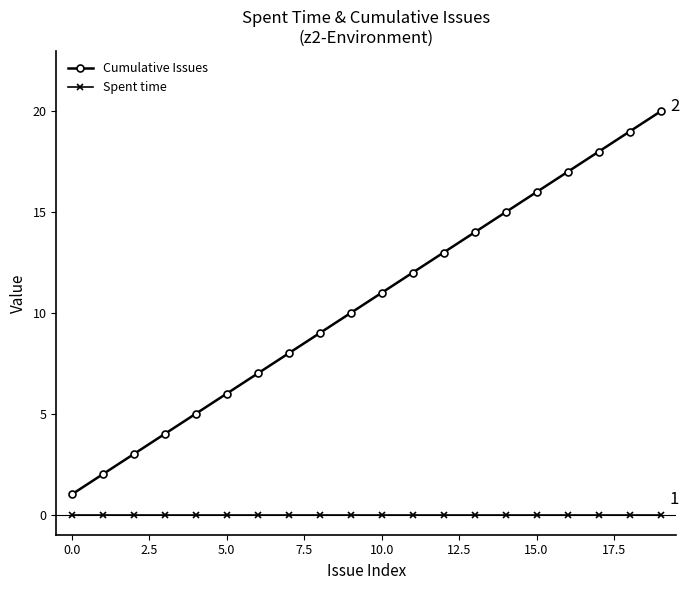

True or false: Cumulative Issues has more than 1 points higher than both neighbors.

False